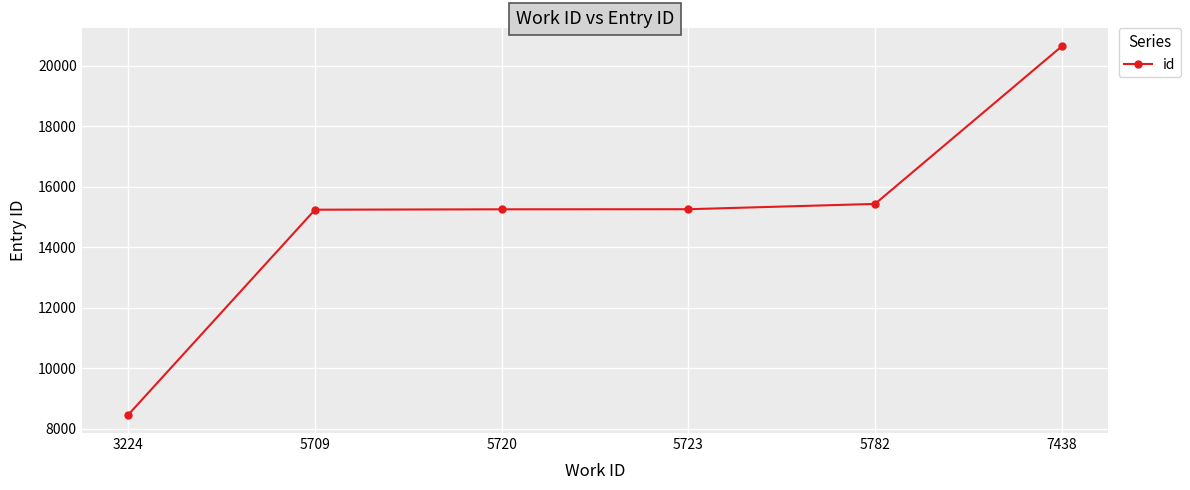

The value at 5709 is 6797. True or false?

False